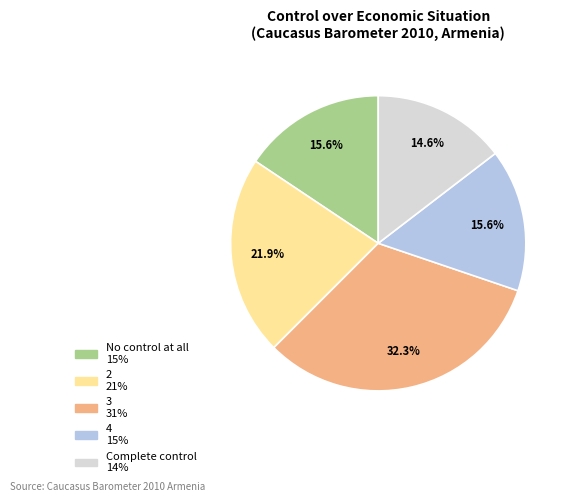

Is 3 the majority of the pie?

No